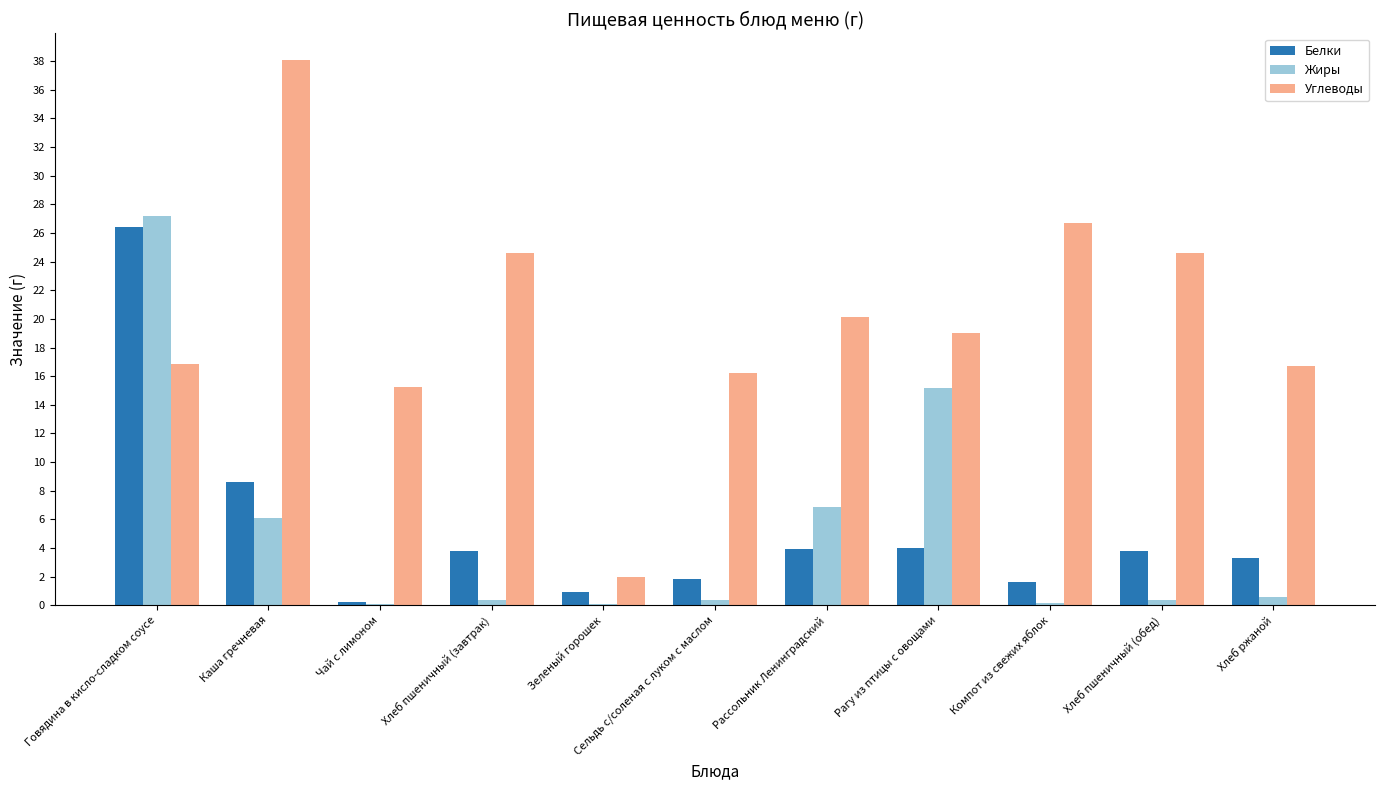

What is the difference between the Белки values at Хлеб ржаной and Чай с лимоном?

3.0